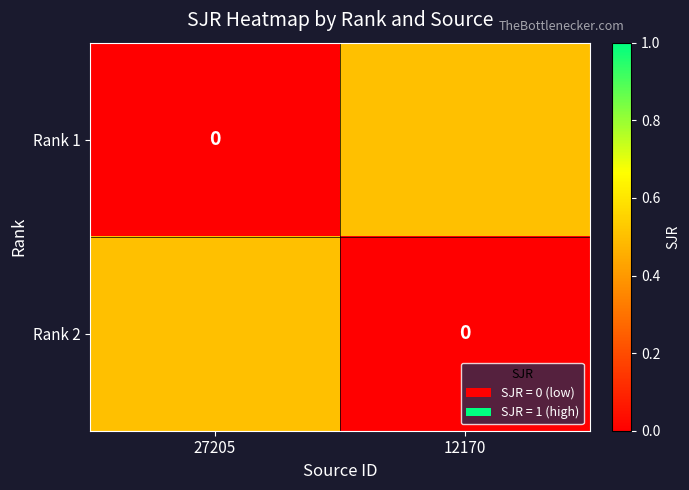

Count the number of categories in the chart.

2